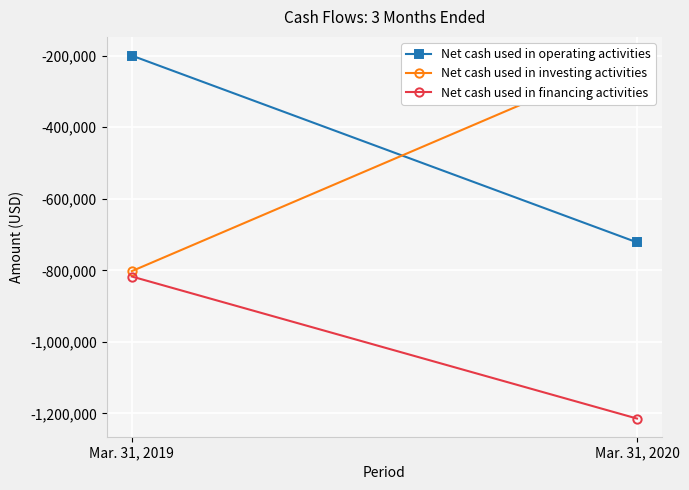

Where is Net cash used in investing activities nearest to the value -500350?

Mar. 31, 2019